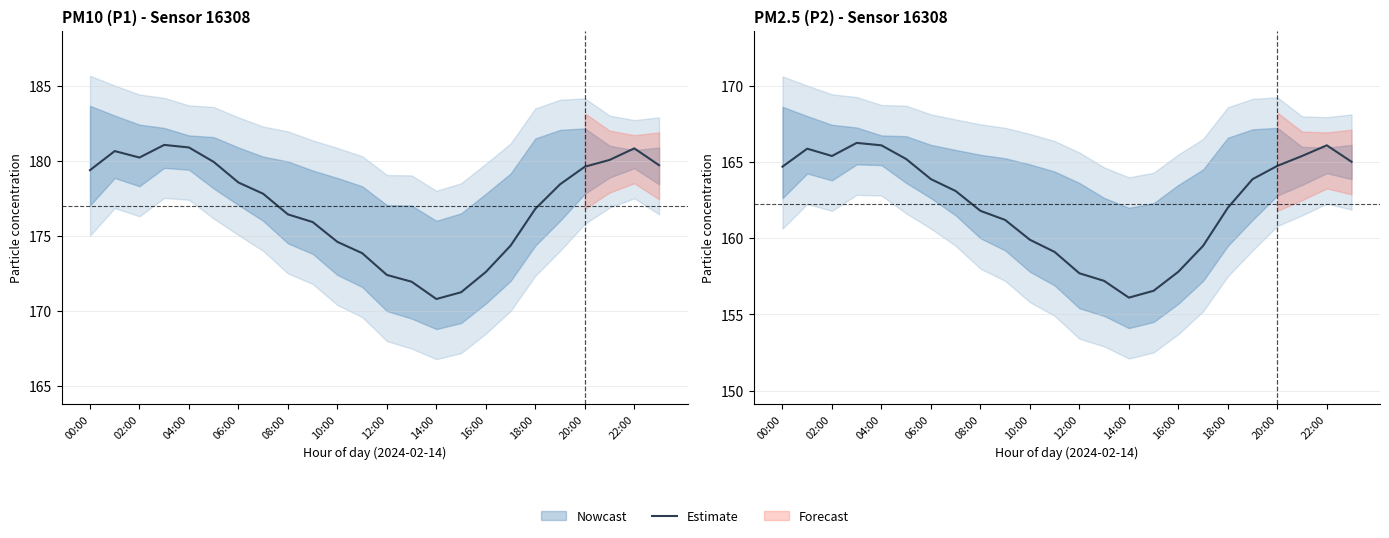

The value at 00:00 is 78.3. True or false?

False